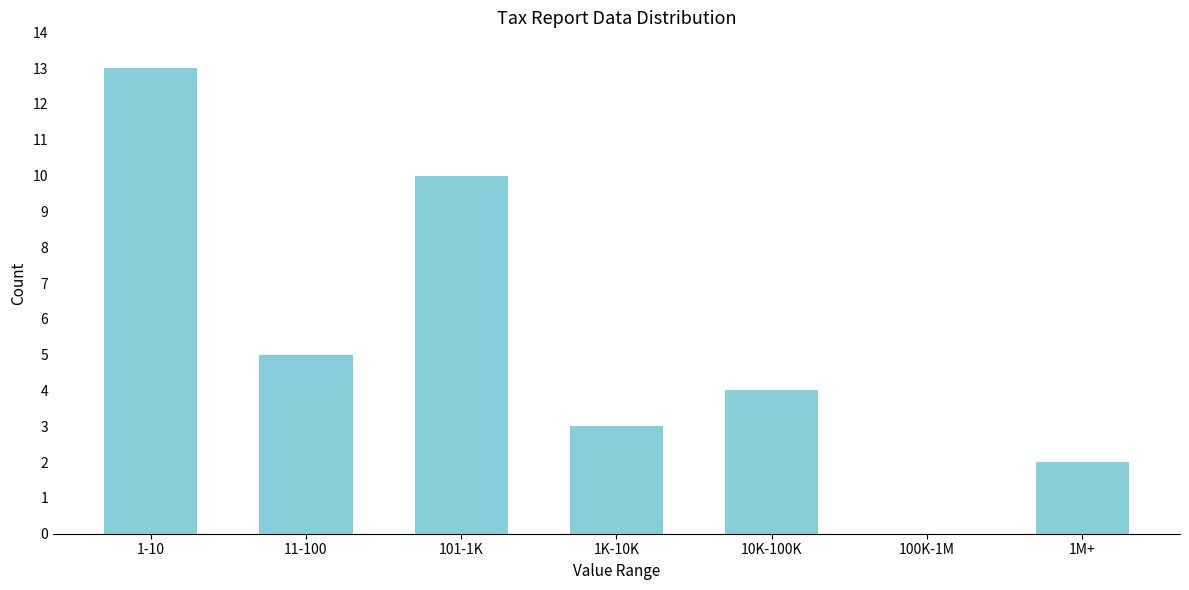

Reading right to left, what are all the values shown in this chart?

1M+=2	100K-1M=0	10K-100K=4	1K-10K=3	101-1K=10	11-100=5	1-10=13